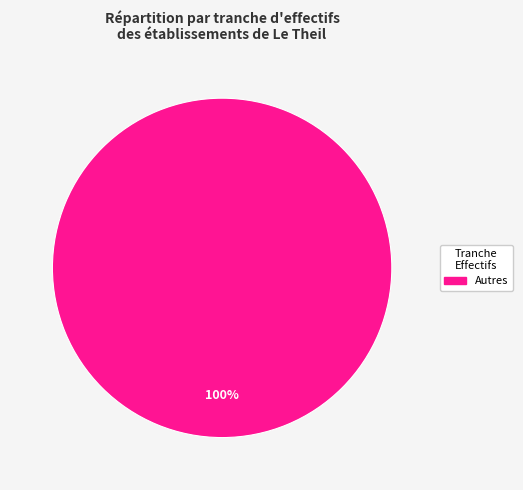

How many slices are in this pie chart?

1